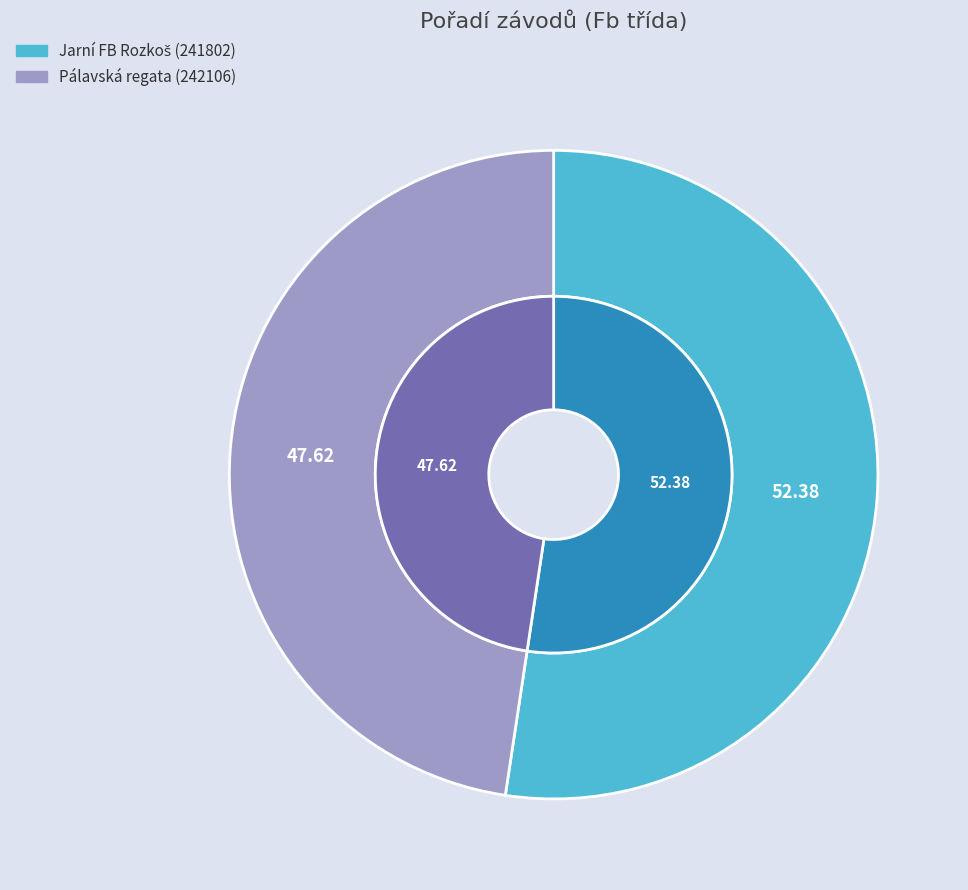

What percentage do Pálavská regata (242106) and Jarní FB Rozkoš (241802) together represent?

100.0%